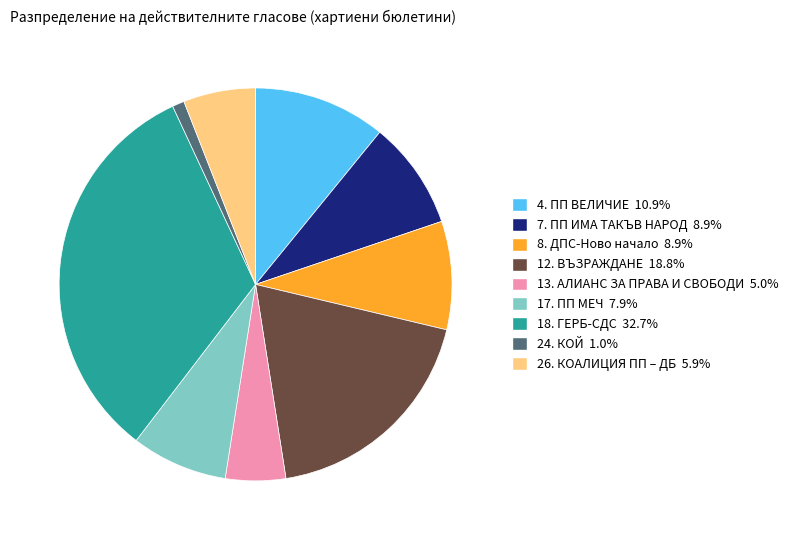

Does 26. КОАЛИЦИЯ ПП – ДБ represent more than half of the total?

No